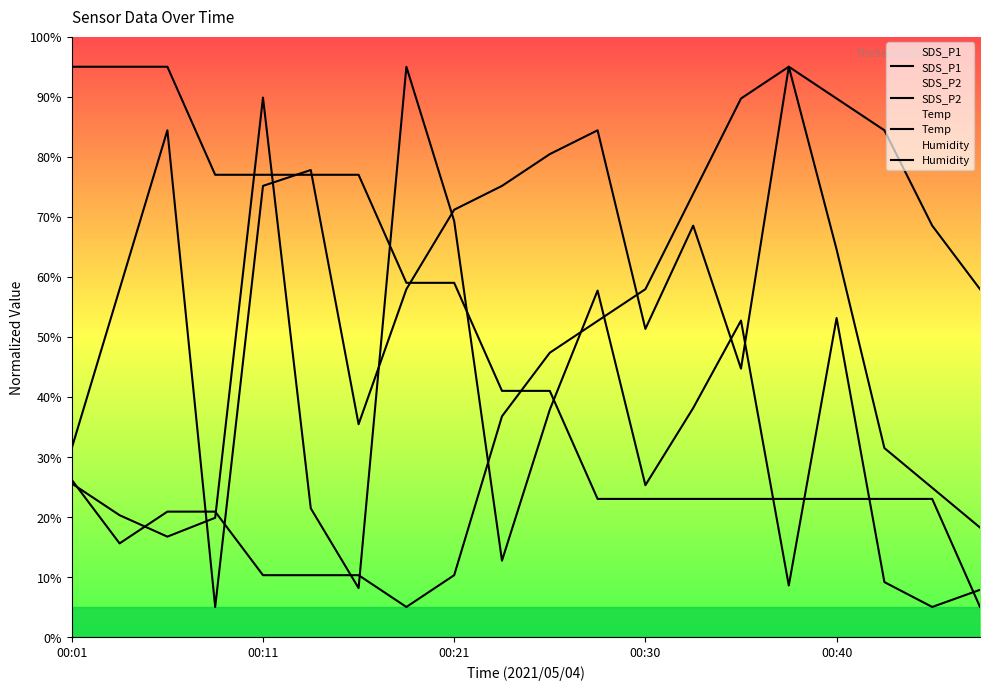

What is the total value across all series at 15?

221.6